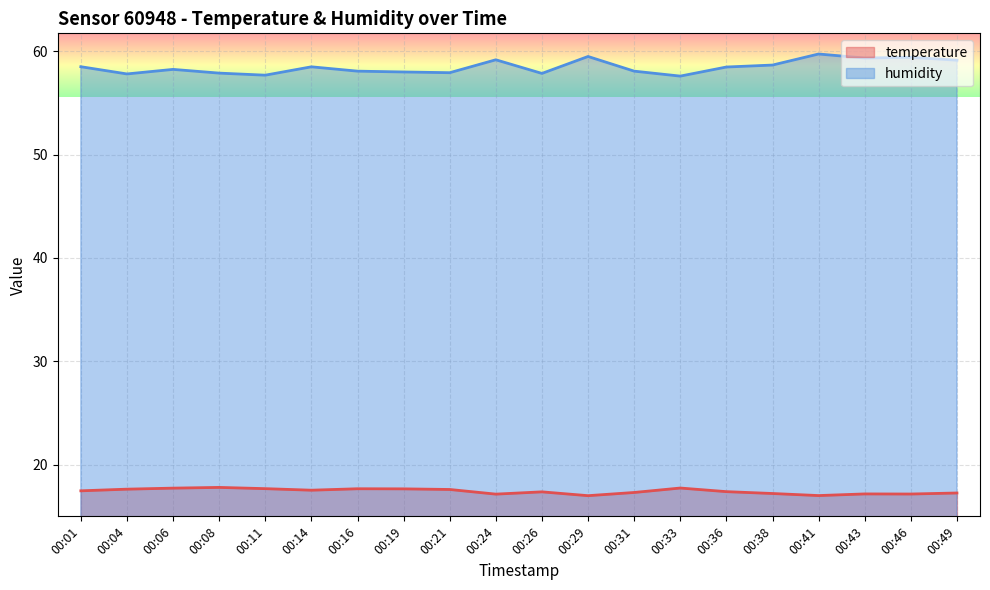

Rank the series at 00:26 from highest to lowest value.

humidity, temperature